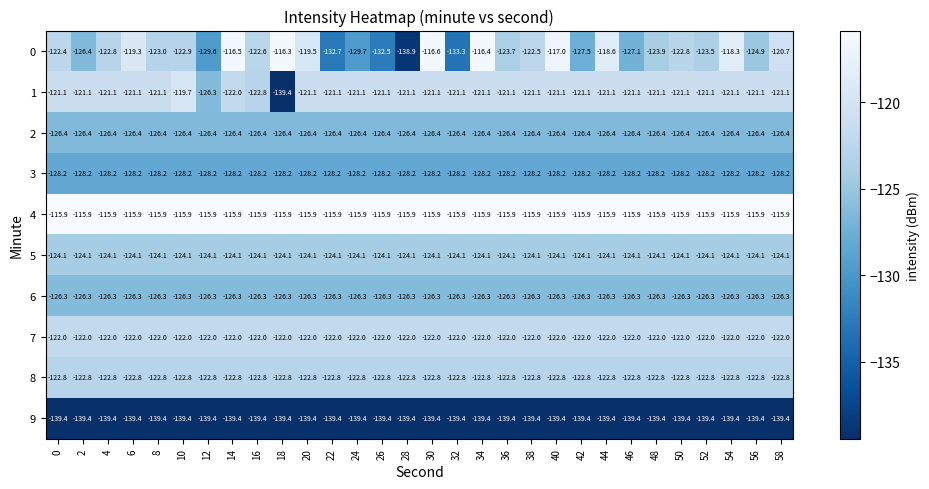

What is the minimum value shown in the chart?

-139.4